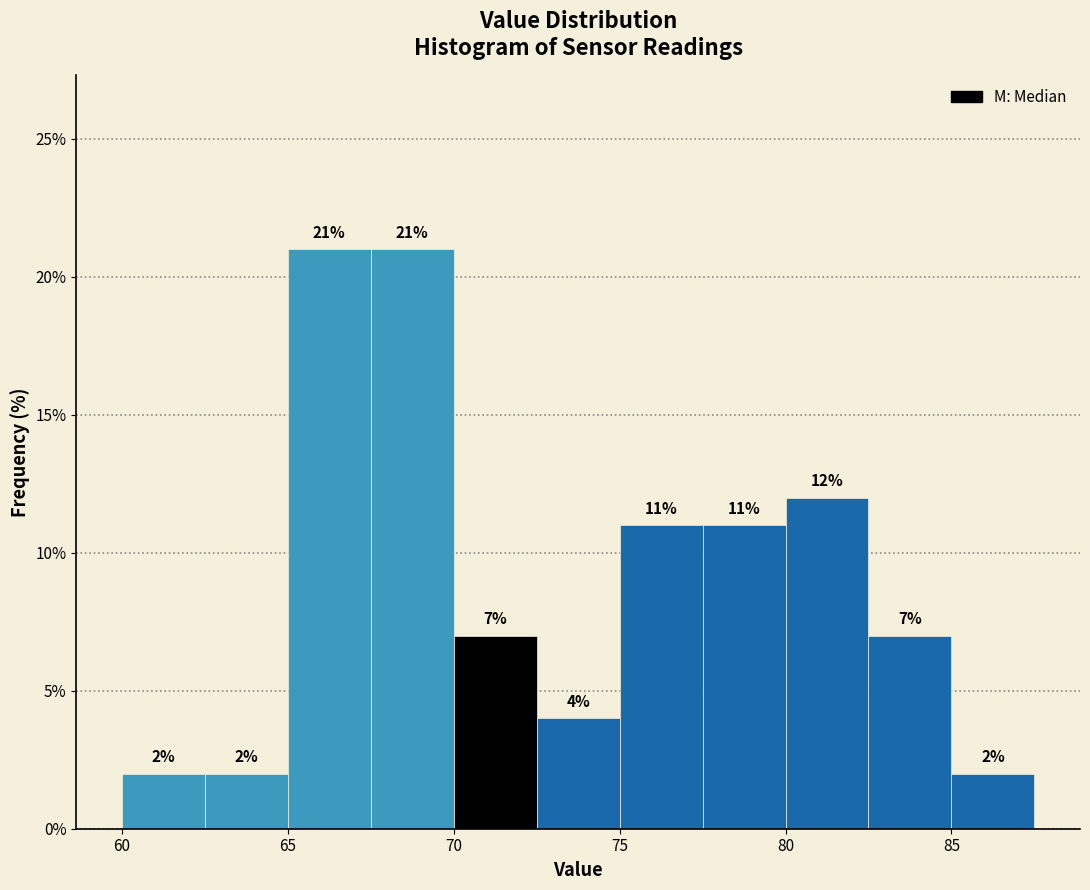

Reading left to right, list every bar in this chart as the range it spans on the x-axis followed by its height.

60.0 to 62.5: 2
62.5 to 65.0: 2
65.0 to 67.5: 21
67.5 to 70.0: 21
70.0 to 72.5: 7
72.5 to 75.0: 4
75.0 to 77.5: 11
77.5 to 80.0: 11
80.0 to 82.5: 12
82.5 to 85.0: 7
85.0 to 87.5: 2